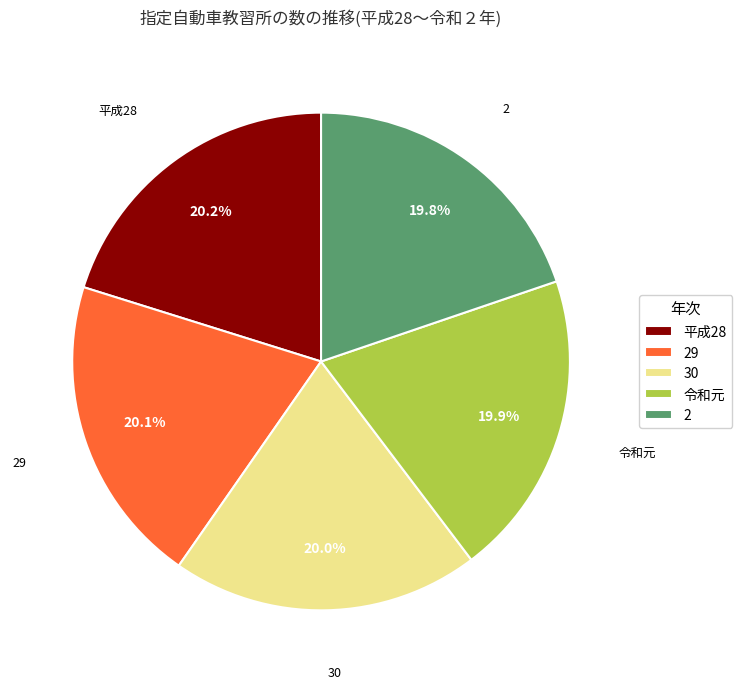

What percentage do 29 and 令和元 together represent?

40.0%